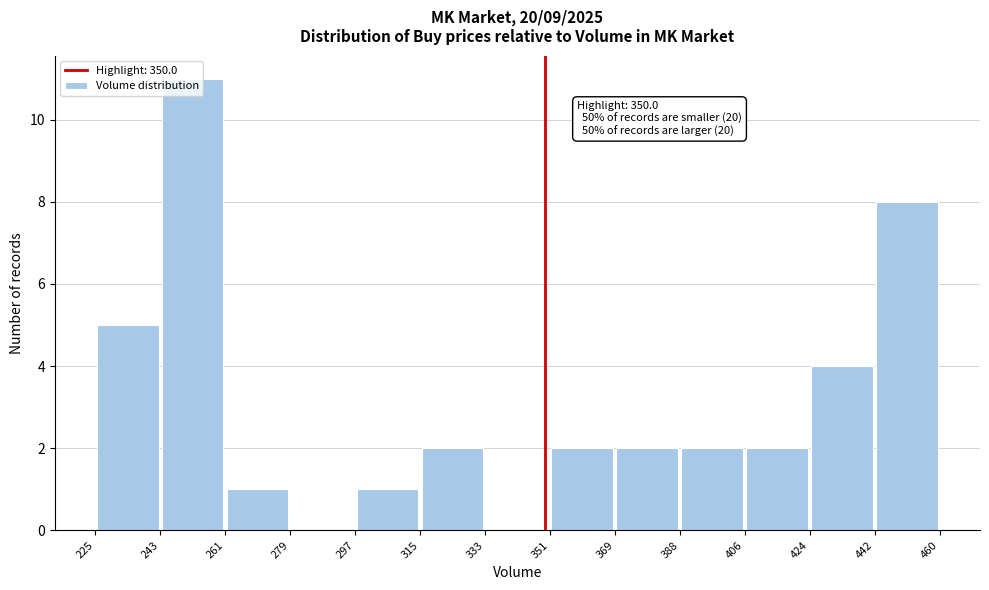

Over which range of the x-axis is the bar tallest?

243 to 261